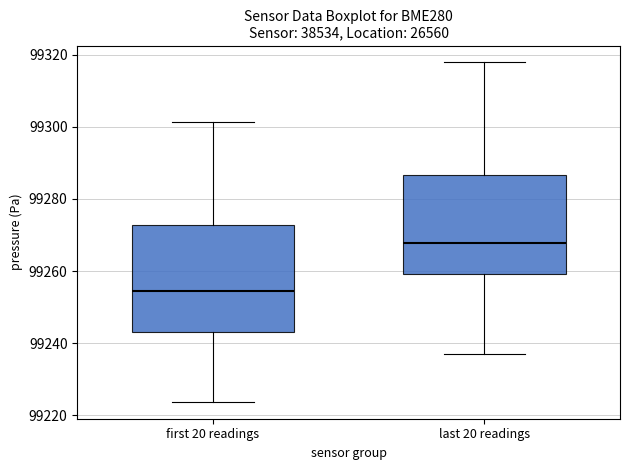

Reading left to right, transcribe this box plot: for each box, give where its median line is, the range the box spans, and where its two whiskers end, as read against the y-axis. The values are not printed on the chart, so give them approximately, as read against the axis.

first 20 readings: median 99254, box 99242 to 99272, whiskers 99224 to 99302
last 20 readings: median 99268, box 99260 to 99286, whiskers 99236 to 99318